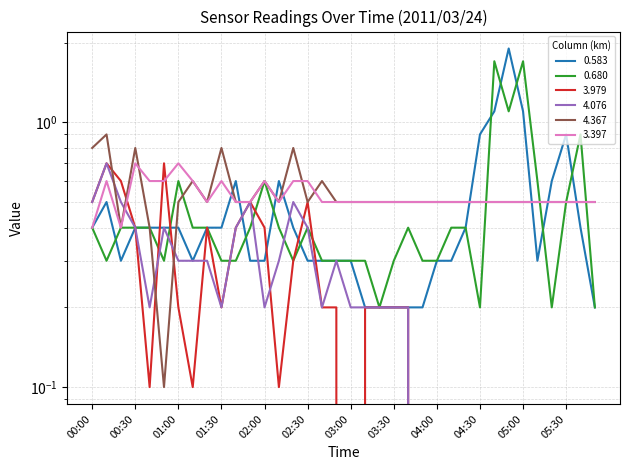

What is the greatest value displayed?

1.9